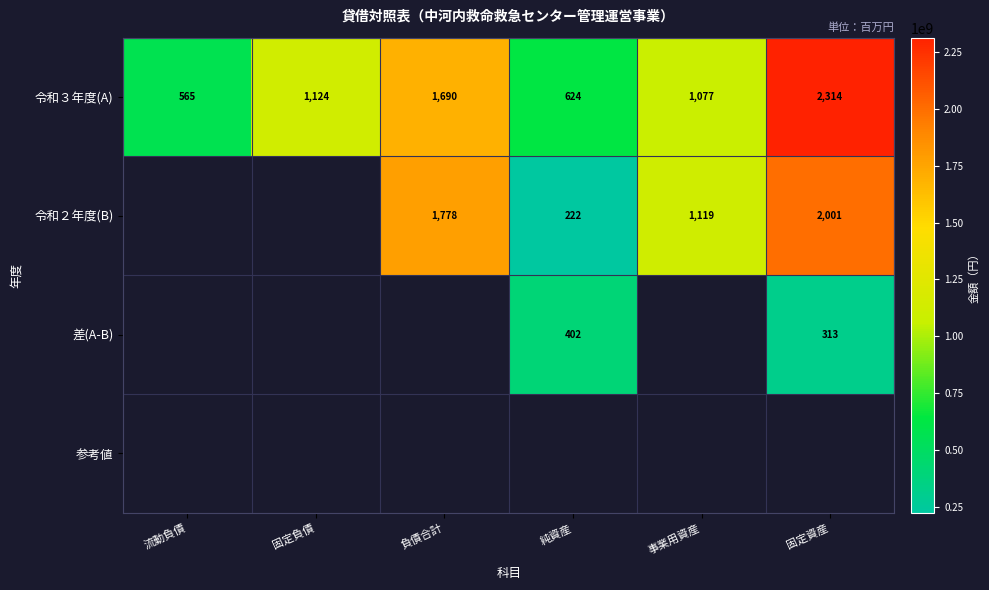

The value of 令和２年度(B) at 純資産 is 222. True or false?

True